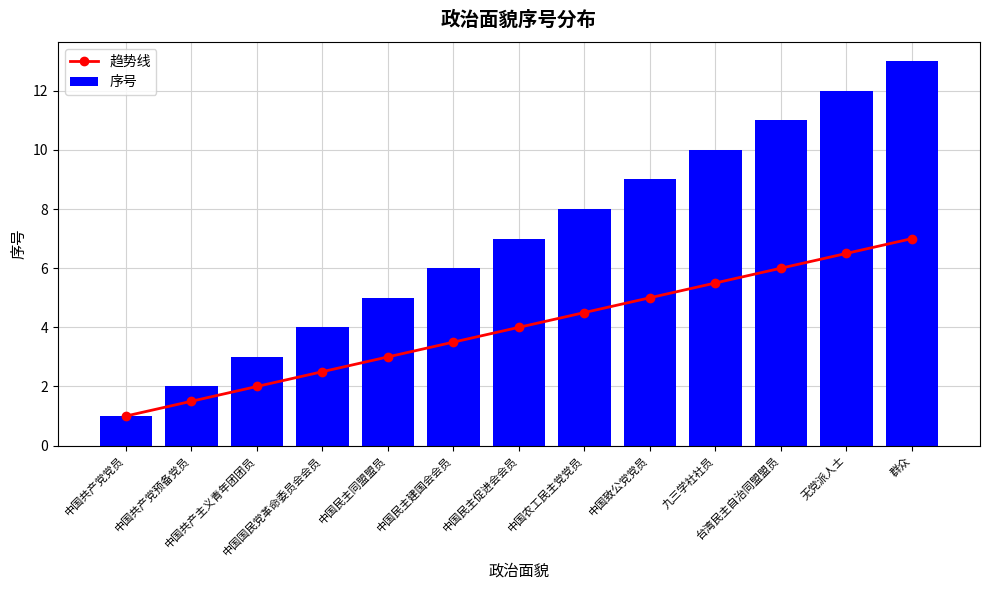

What is the total value across all series at 中国国民党革命委员会会员?

6.5